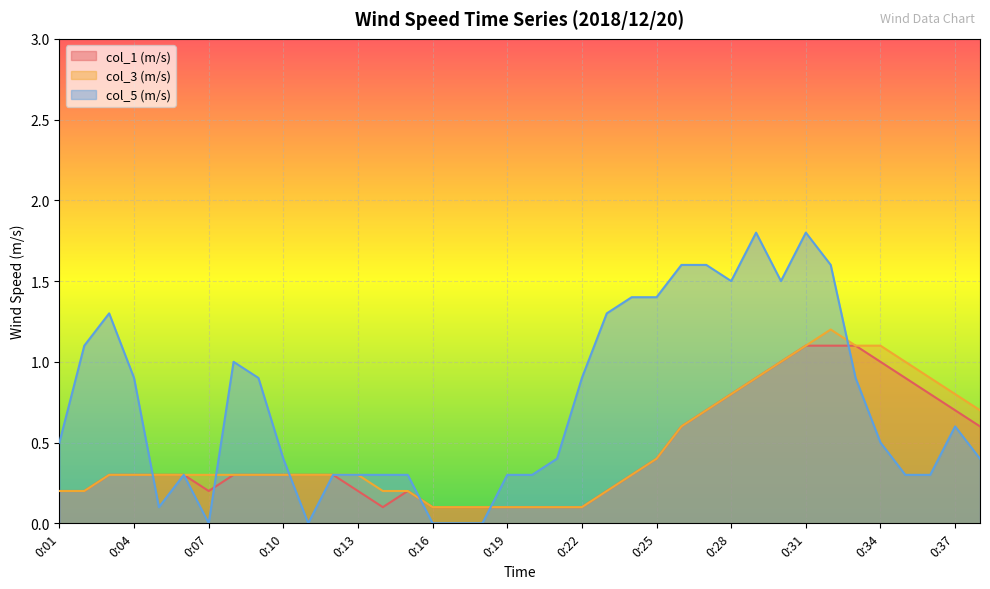

What is the average value of the col_1 (m/s) series?

0.4